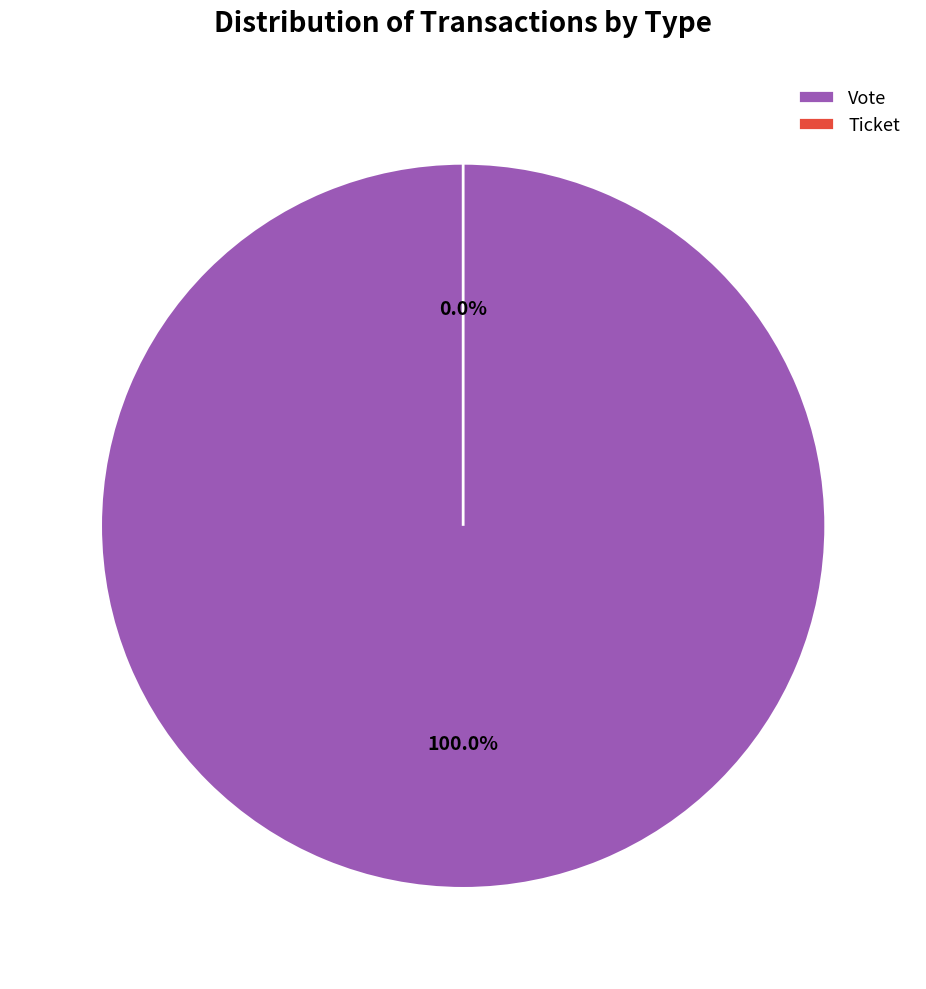

Count the number of slices in the pie.

2